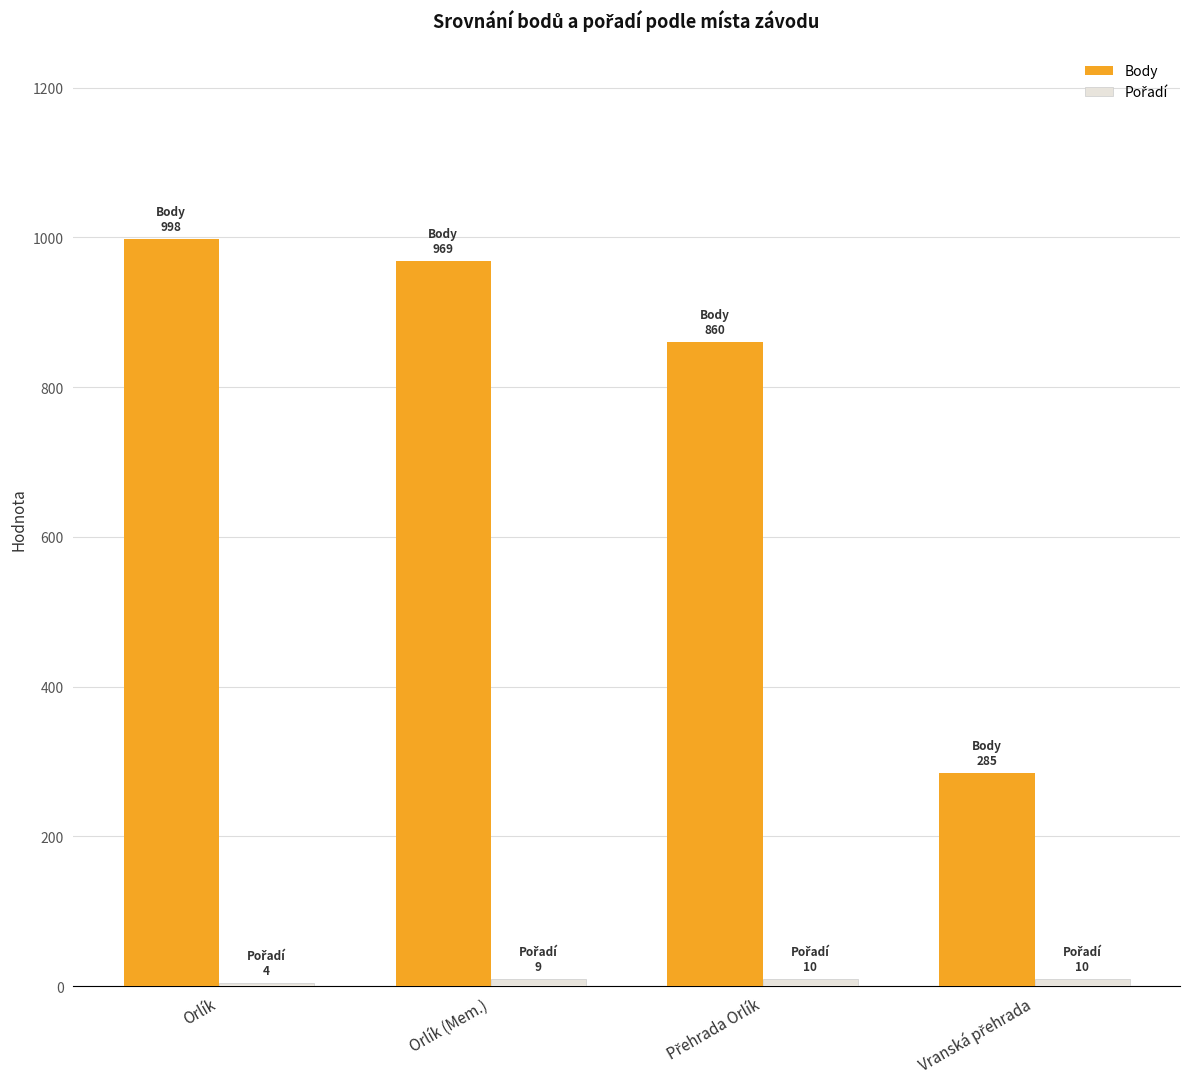

True or false: Body has a value of 998 at Orlík.

True